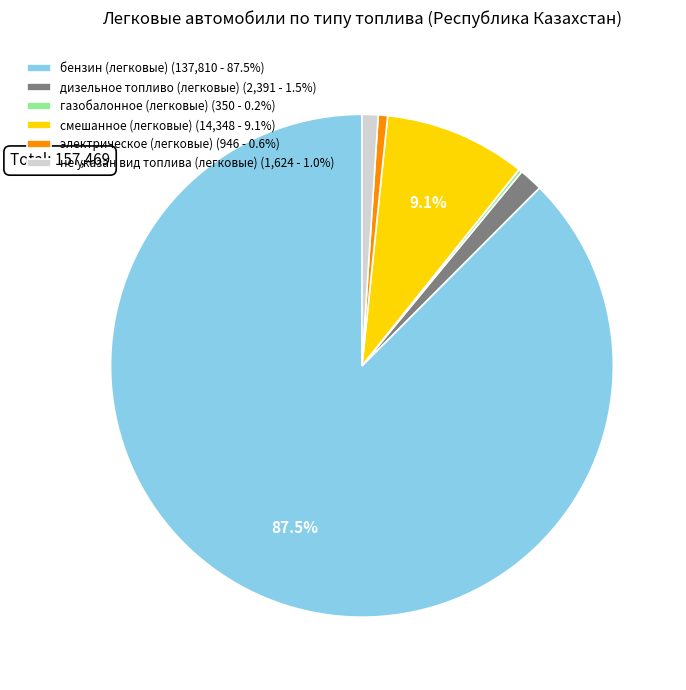

To the nearest percent, what is the average slice percentage?

17%